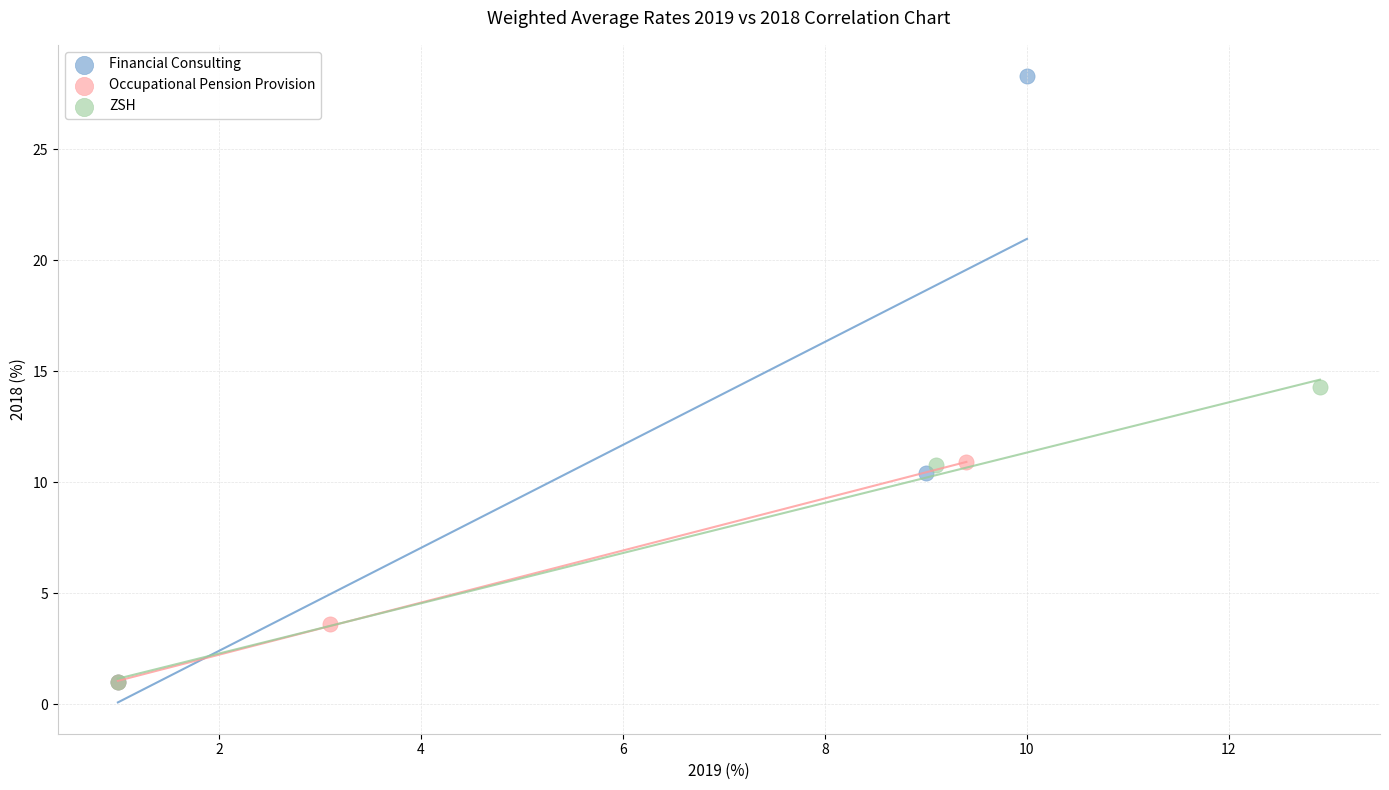

Which series contains the highest Y value?

Financial Consulting